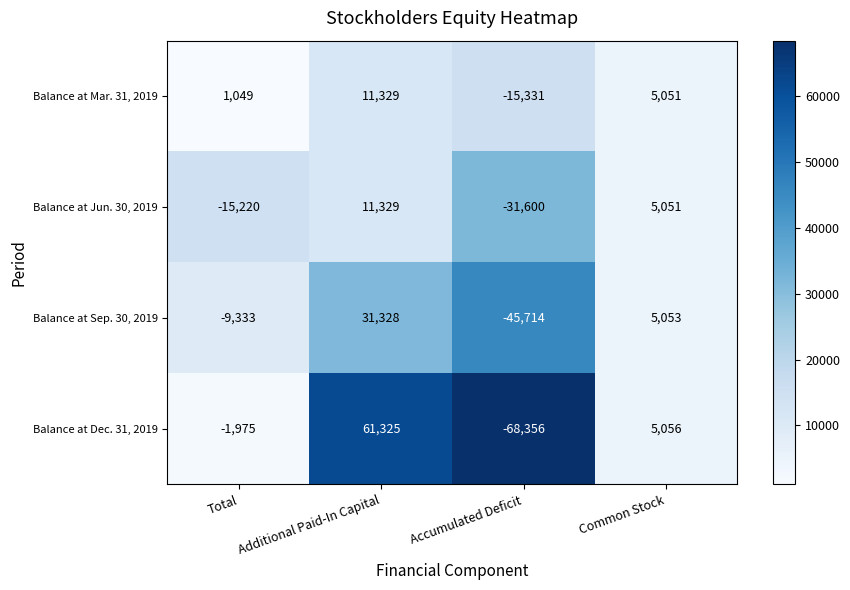

Rank the series by their average value, from highest to lowest.

Balance at Mar. 31, 2019, Balance at Dec. 31, 2019, Balance at Sep. 30, 2019, Balance at Jun. 30, 2019